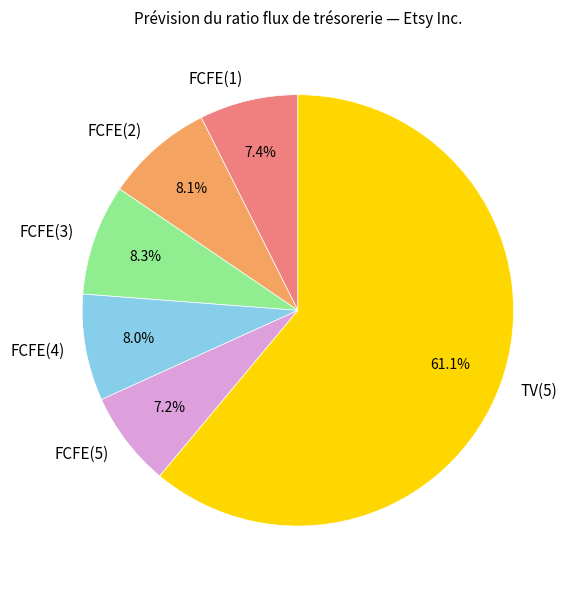

Does any single category account for the majority?

Yes